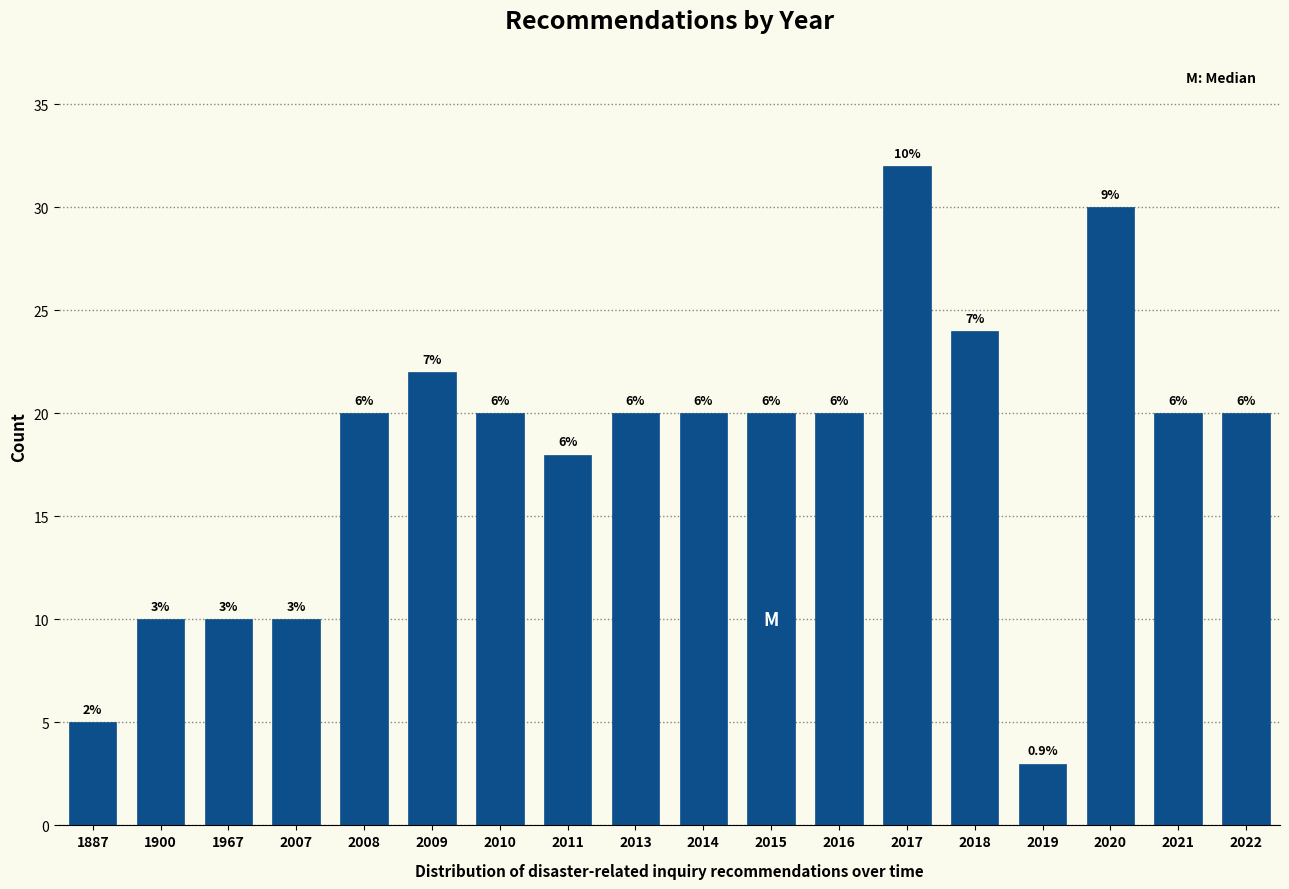

Are the bars horizontal?

No